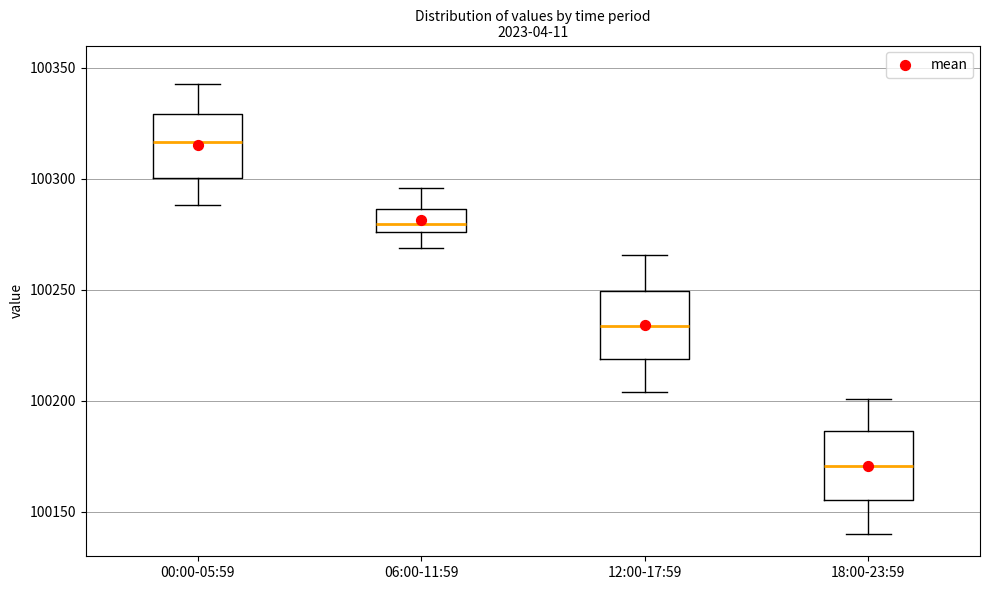

Which box has the lowest median line?

18:00-23:59